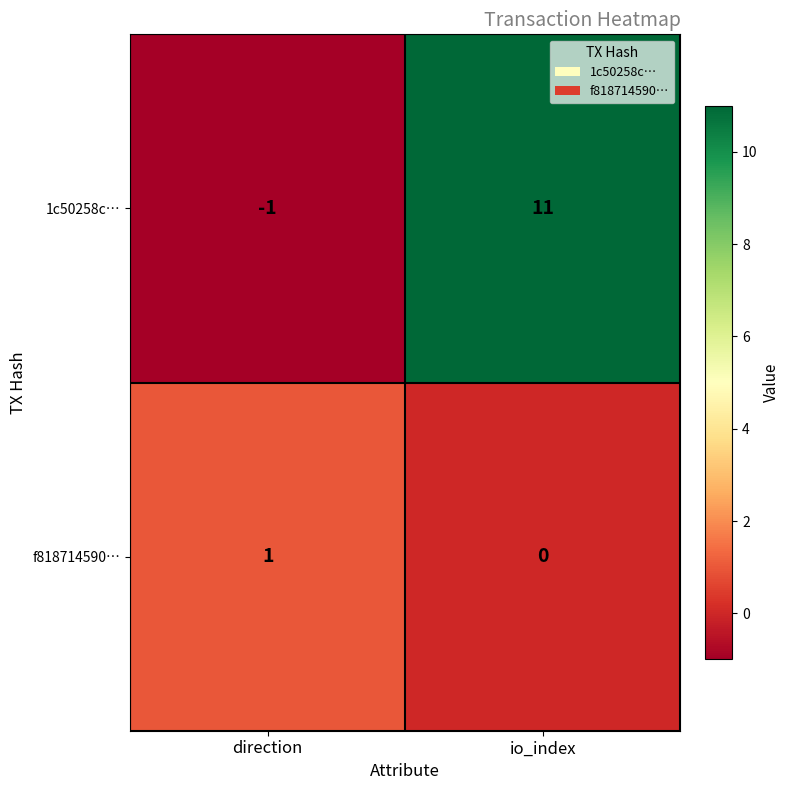

What is the difference between the highest and lowest values at io_index?

11